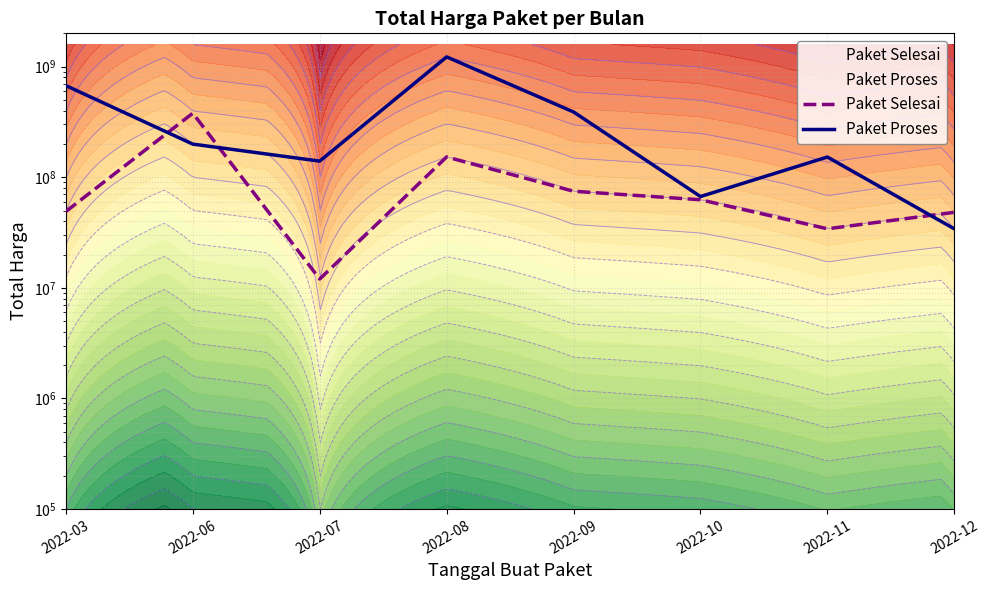

What is the total value across all series at 2022-08?

1377159000